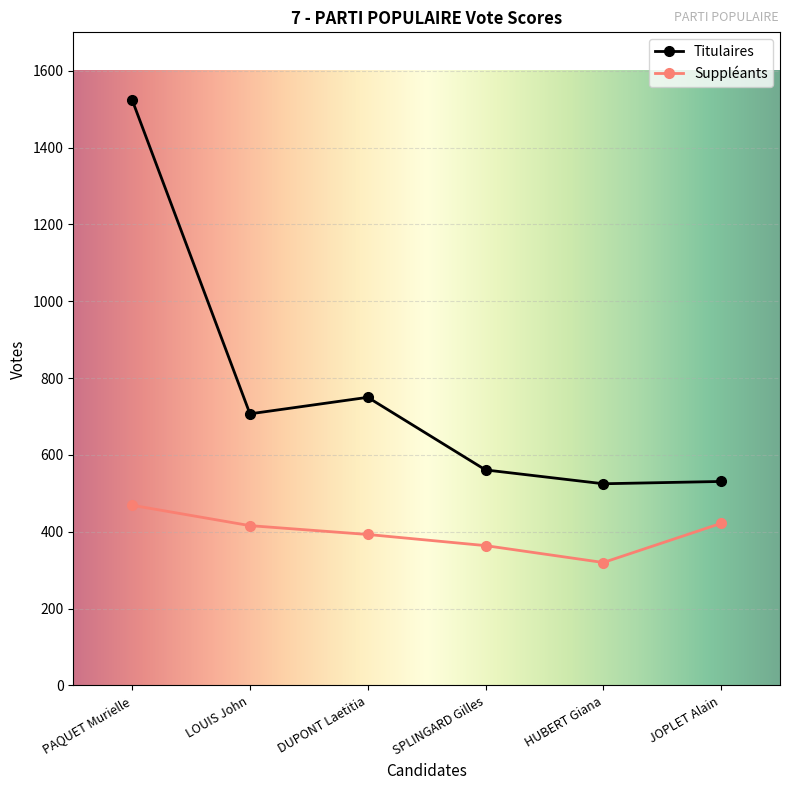

What are all the series names shown in the legend?

Titulaires, Suppléants